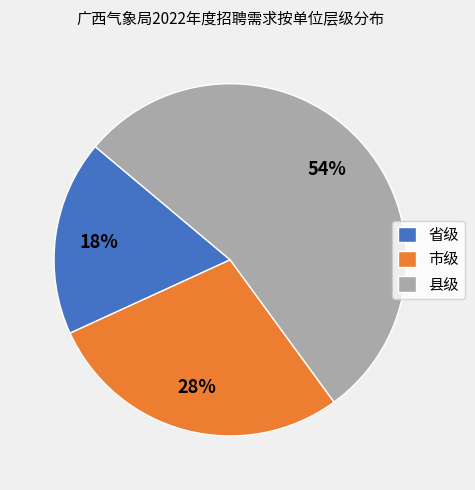

Which category has the biggest portion of the pie?

县级